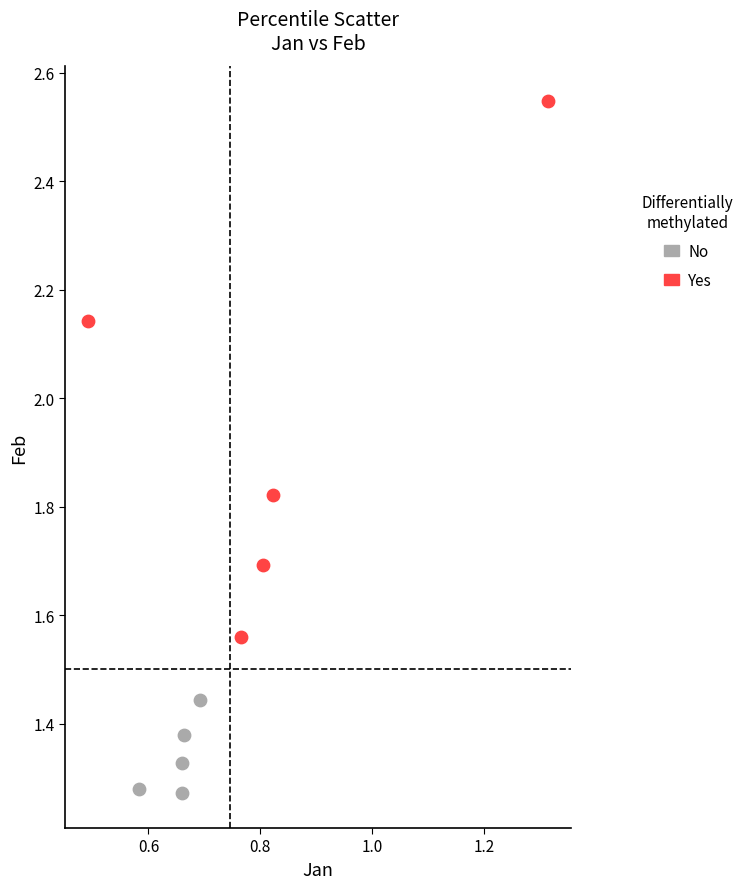

Which series contains the lowest Y value?

No